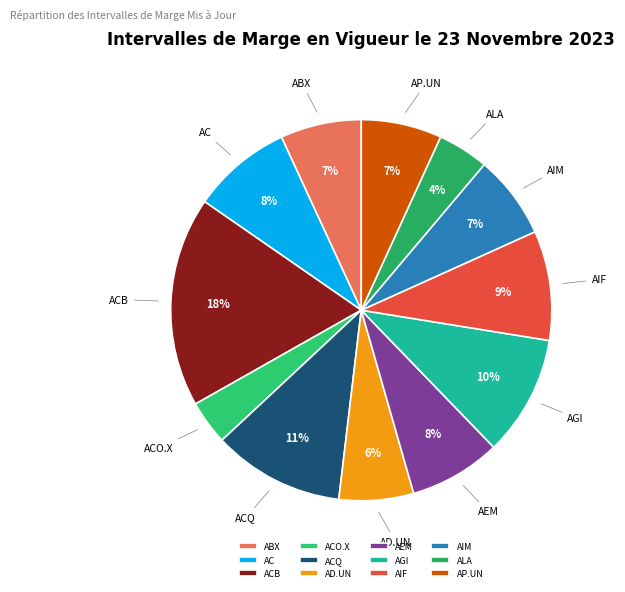

The AIF slice represents 9% of the pie. True or false?

True